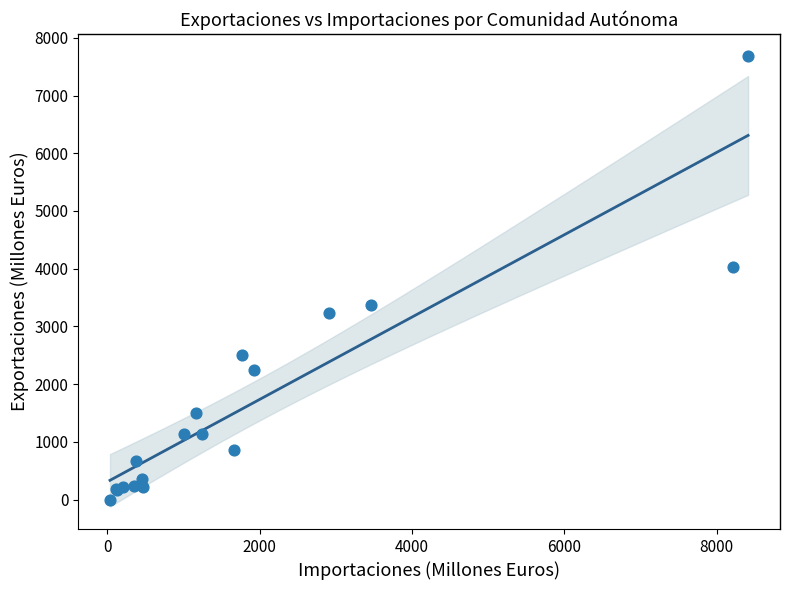

What Y value in the scatter plot is closest to 3839?

4024.9